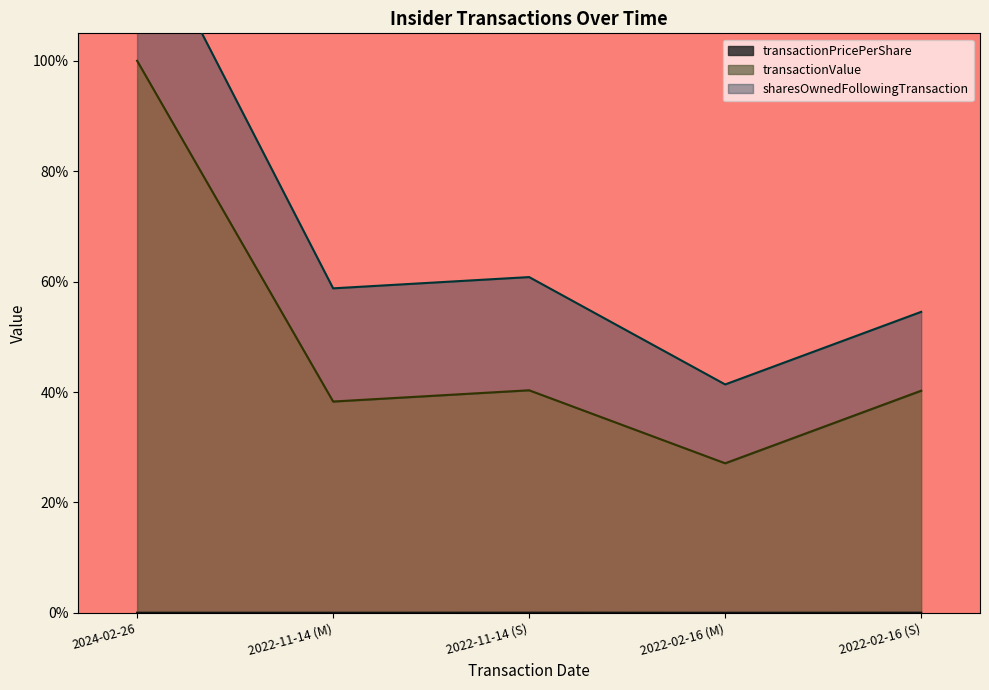

Where is transactionPricePerShare nearest to the value 0?

2022-02-16 (M)